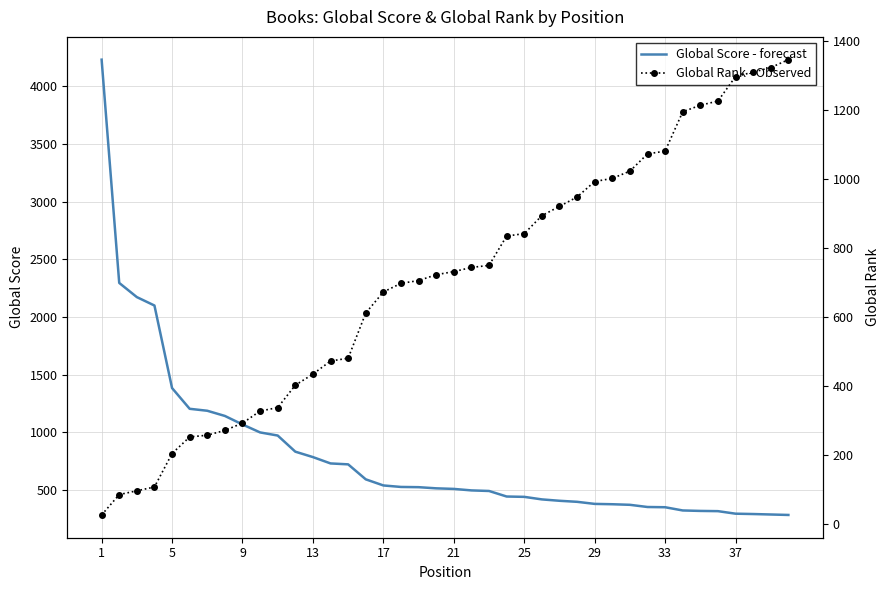

How many lines are shown in the chart?

2